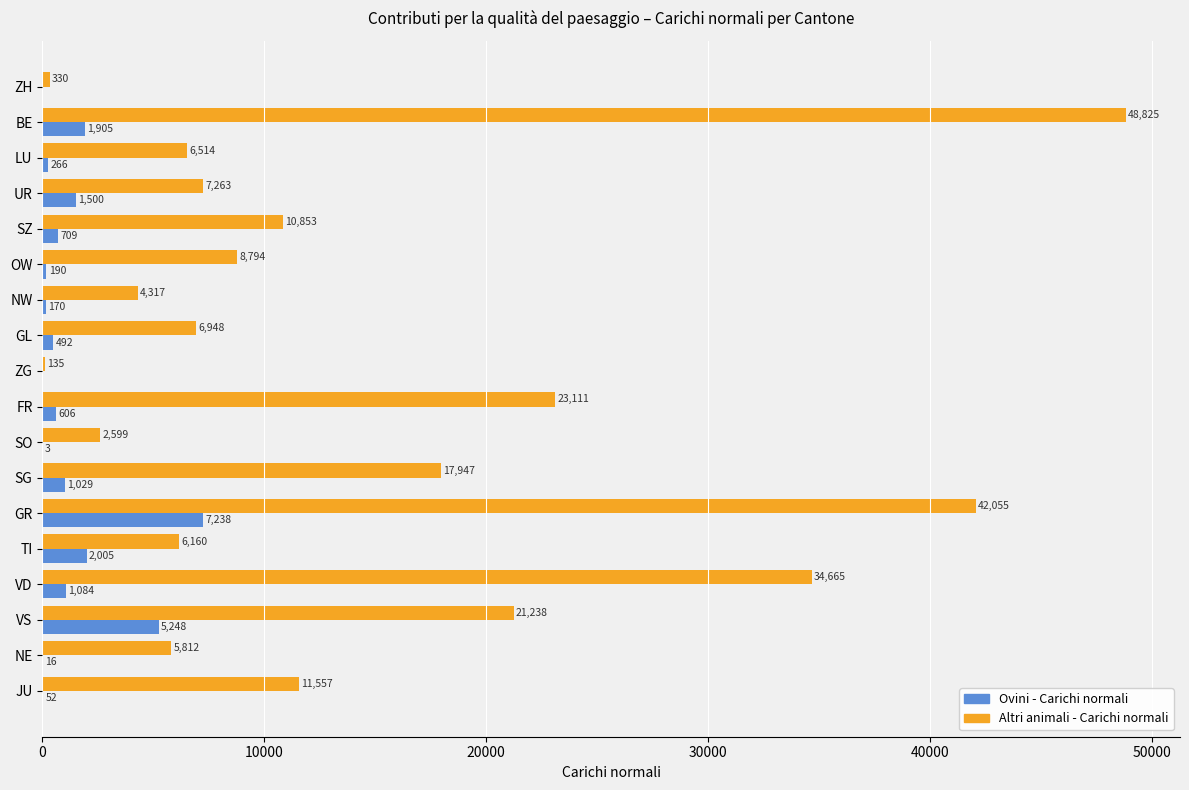

Where is Ovini - Carichi normali nearest to the value 3619?

TI